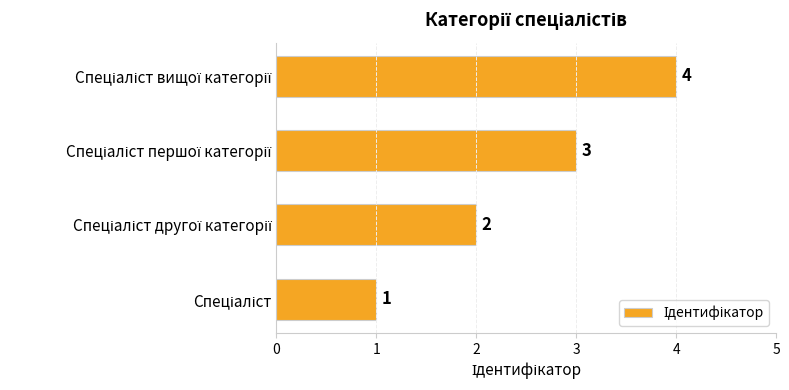

What is the difference between the maximum and minimum values?

3